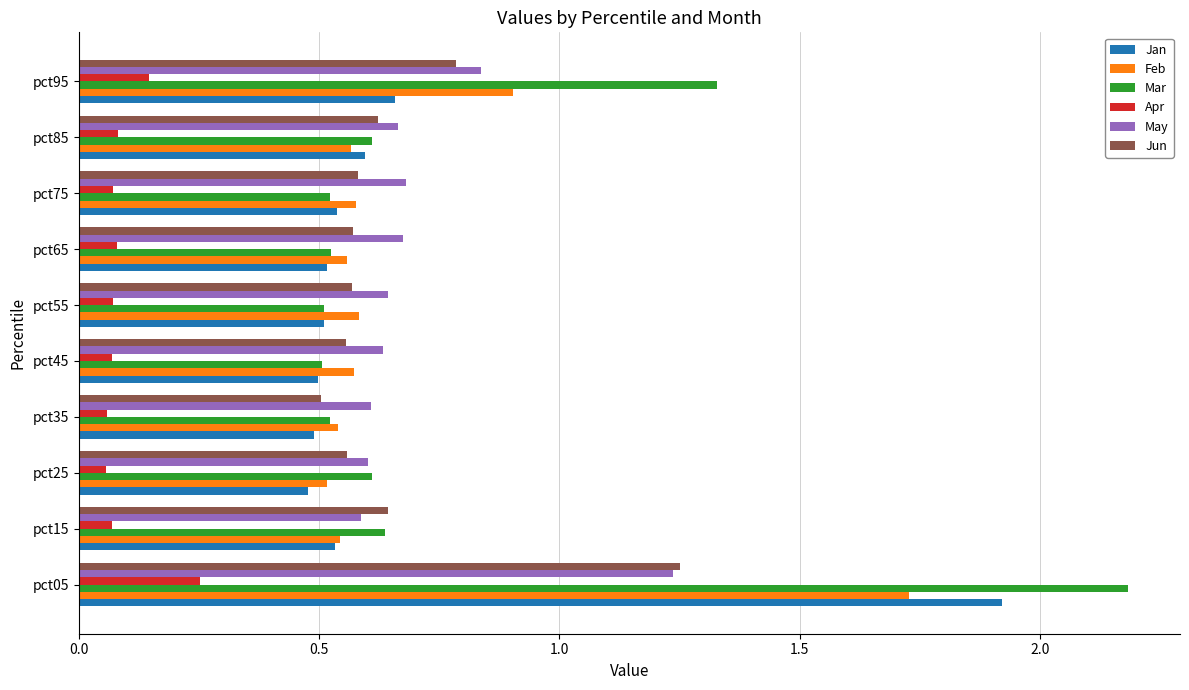

Which series has the widest spread of values?

Mar